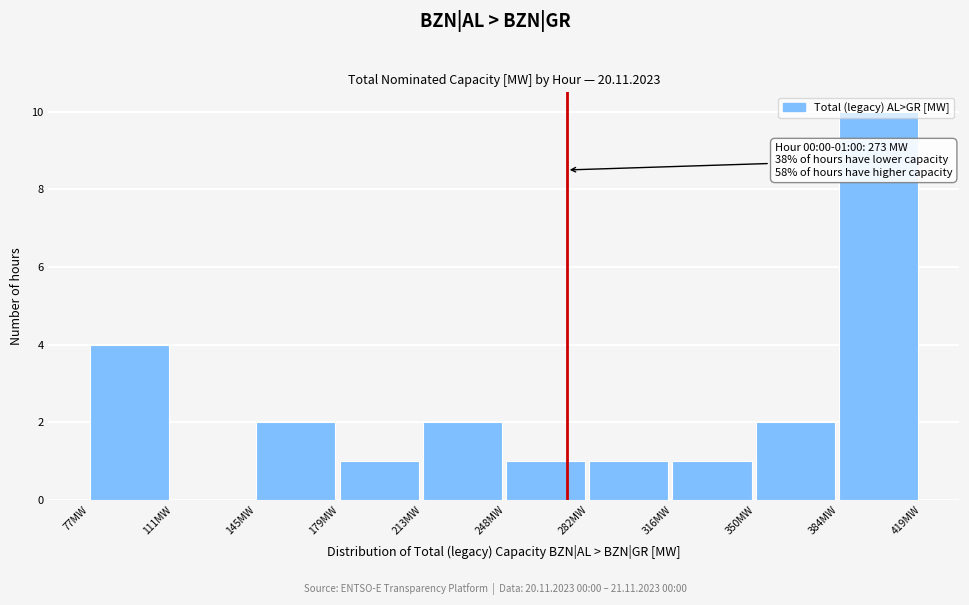

Over which range of the x-axis is the bar tallest?

385 to 420